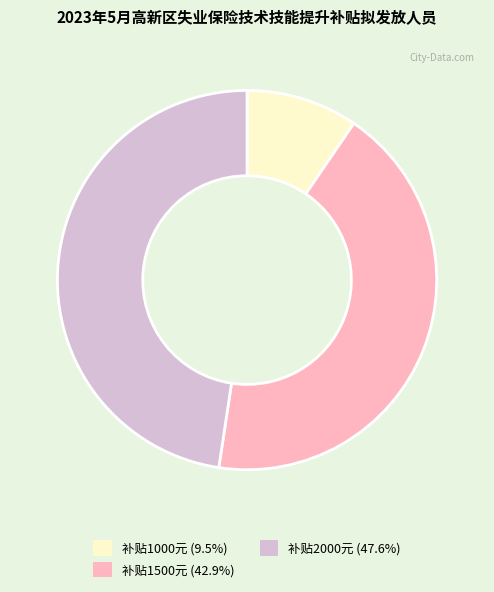

Do 补贴2000元 (47.6%) and 补贴1000元 (9.5%) together represent more than half of the pie?

Yes